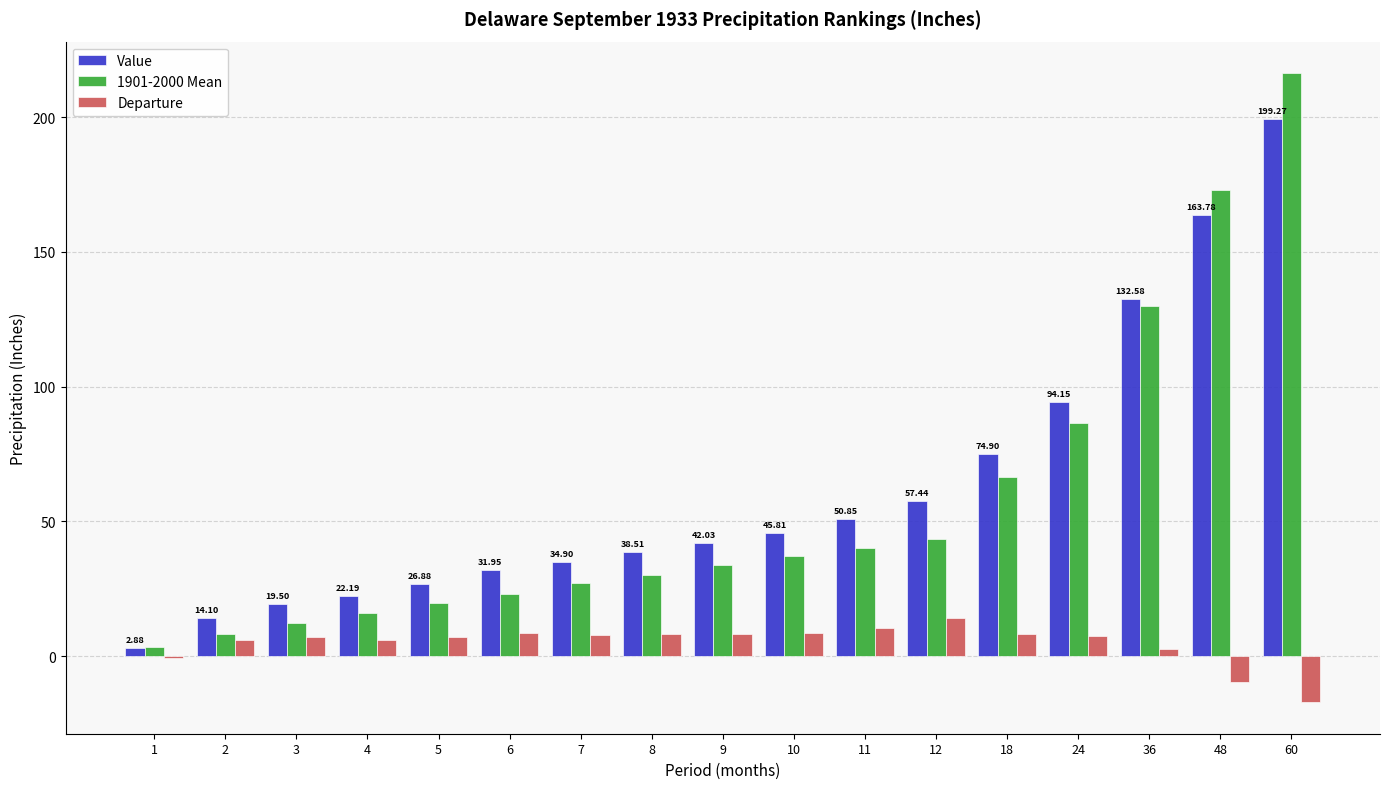

At which category is the sum across all series the highest?

60